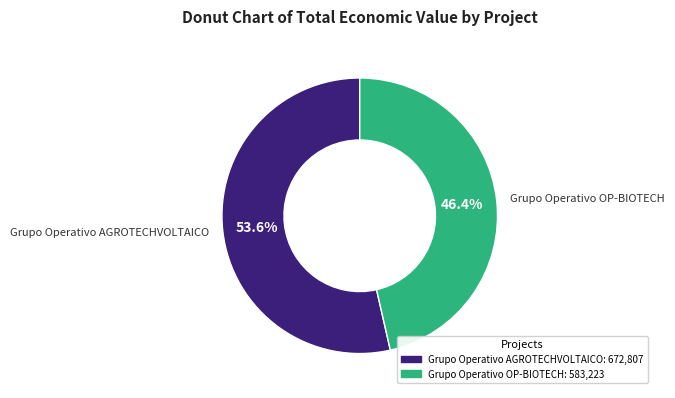

The Grupo Operativo AGROTECHVOLTAICO slice represents 54% of the pie. True or false?

True